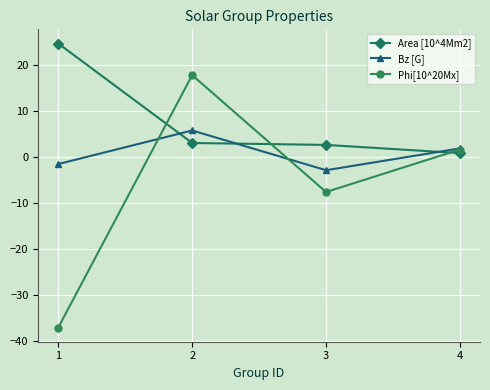

What is the spread (max minus min) of values at 1?

61.8